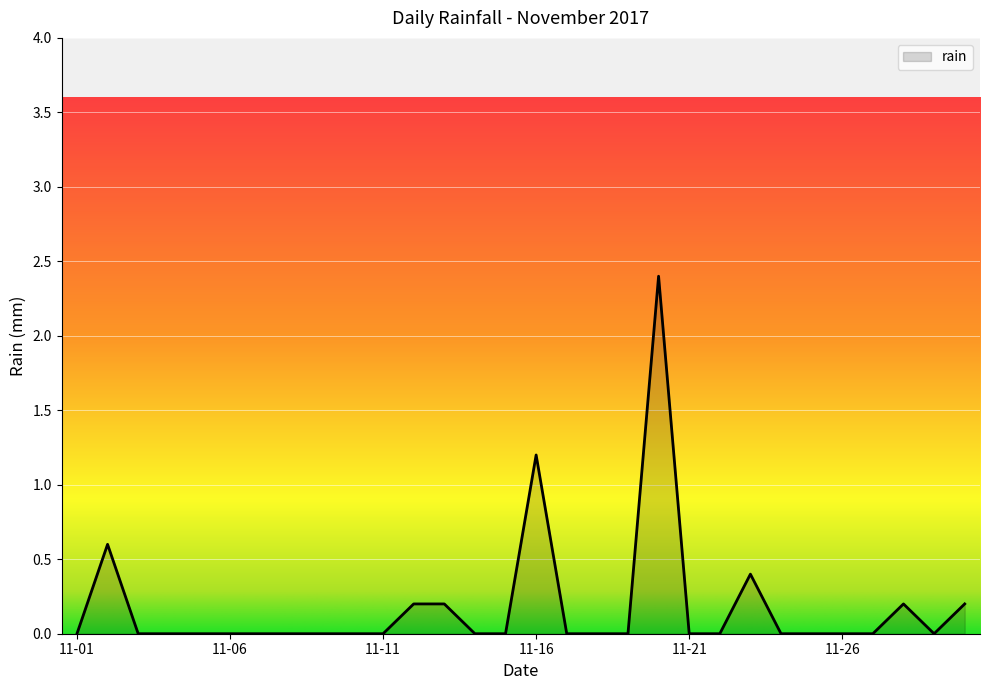

Reading left to right, transcribe all the data shown in this chart.

0.0	0.6	0.0	0.0	0.0	0.0	0.0	0.0	0.0	0.0	0.0	0.2	0.2	0.0	0.0	1.2	0.0	0.0	0.0	2.4	0.0	0.0	0.4	0.0	0.0	0.0	0.0	0.2	0.0	0.2